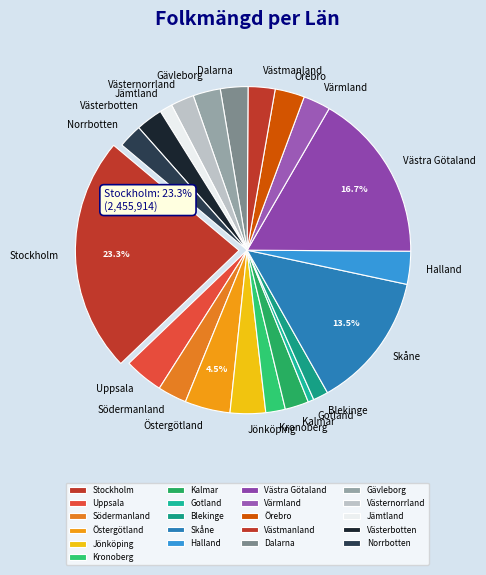

Does Örebro account for over 50% of the chart?

No